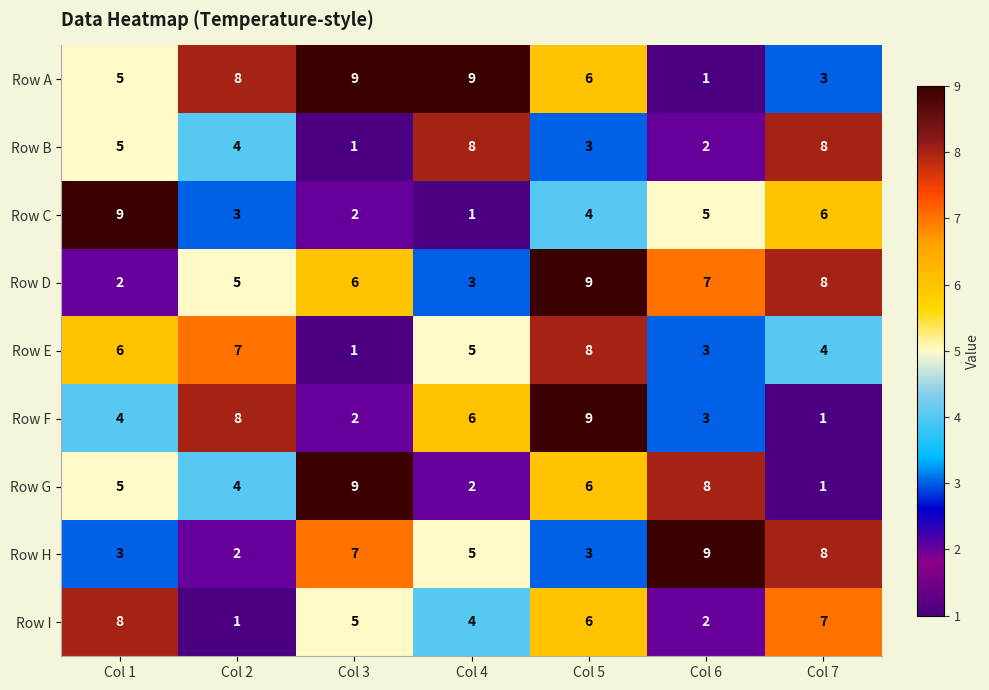

Between Col 5 and Col 7, which series saw the biggest shift?

Row F